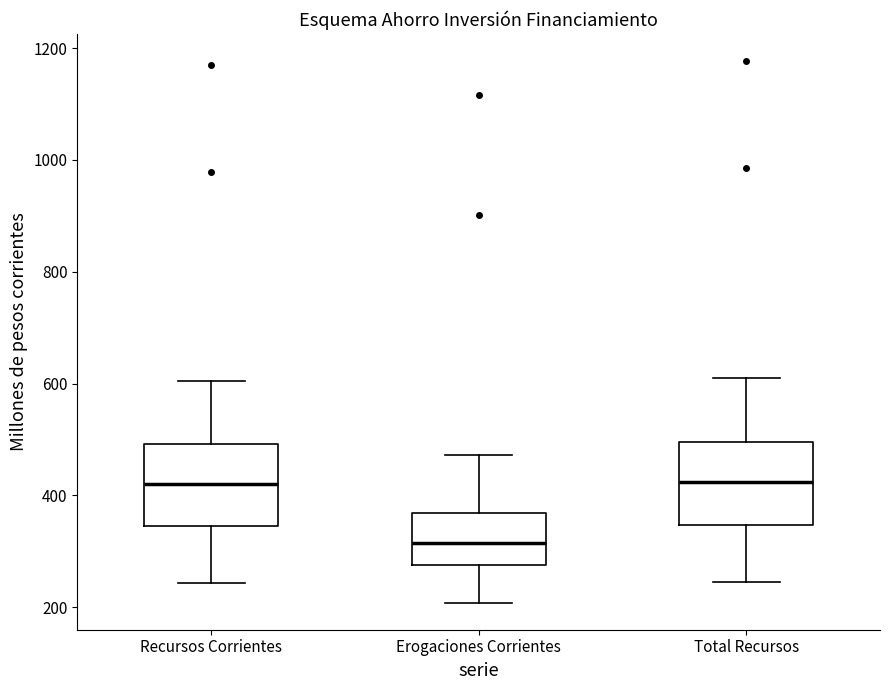

Which box's median line is the lowest?

Erogaciones Corrientes